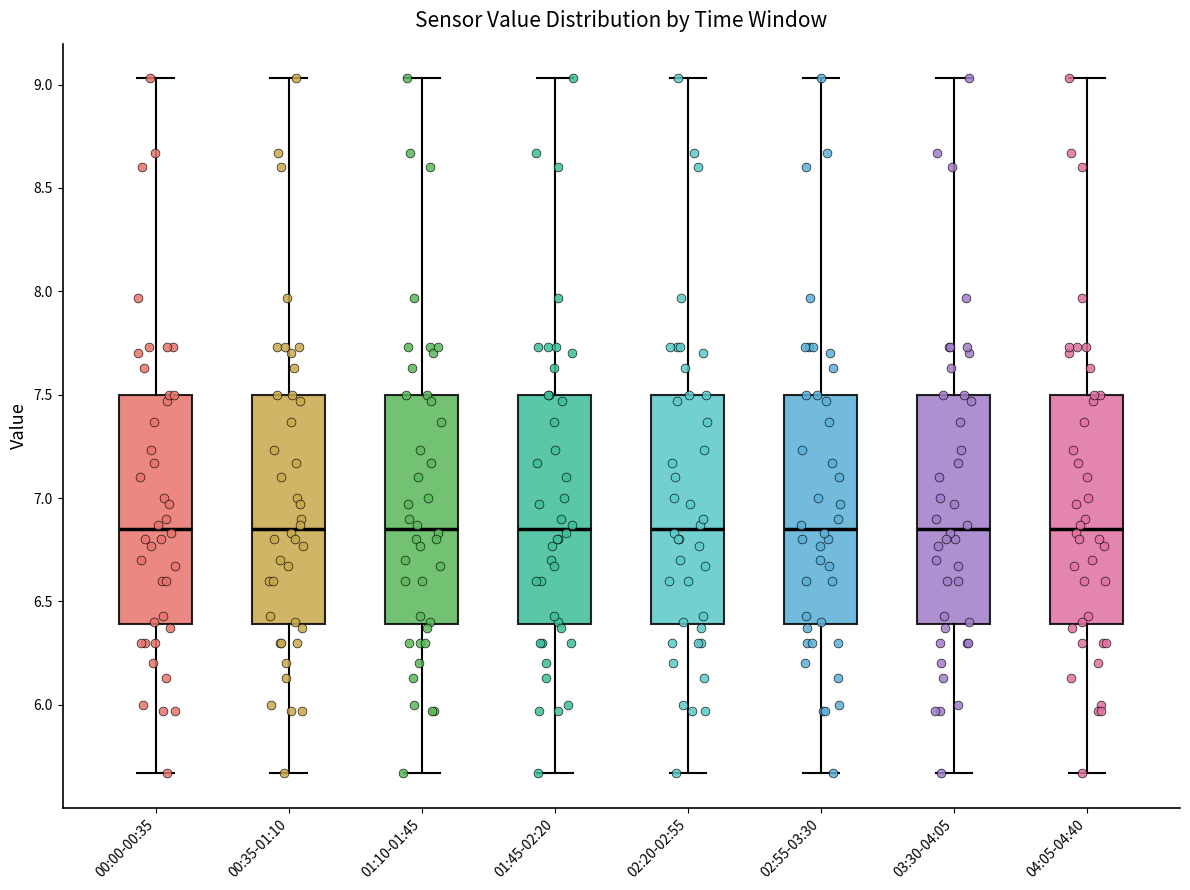

Reading left to right, transcribe this box plot: for each box, give where its median line is, the range the box spans, and where its two whiskers end, as read against the y-axis. The values are not printed on the chart, so give them approximately, as read against the axis.

00:00-00:35: median 6.85, box 6.40 to 7.50, whiskers 5.65 to 9.05
00:35-01:10: median 6.85, box 6.40 to 7.50, whiskers 5.65 to 9.05
01:10-01:45: median 6.85, box 6.40 to 7.50, whiskers 5.65 to 9.05
01:45-02:20: median 6.85, box 6.40 to 7.50, whiskers 5.65 to 9.05
02:20-02:55: median 6.85, box 6.40 to 7.50, whiskers 5.65 to 9.05
02:55-03:30: median 6.85, box 6.40 to 7.50, whiskers 5.65 to 9.05
03:30-04:05: median 6.85, box 6.40 to 7.50, whiskers 5.65 to 9.05
04:05-04:40: median 6.85, box 6.40 to 7.50, whiskers 5.65 to 9.05